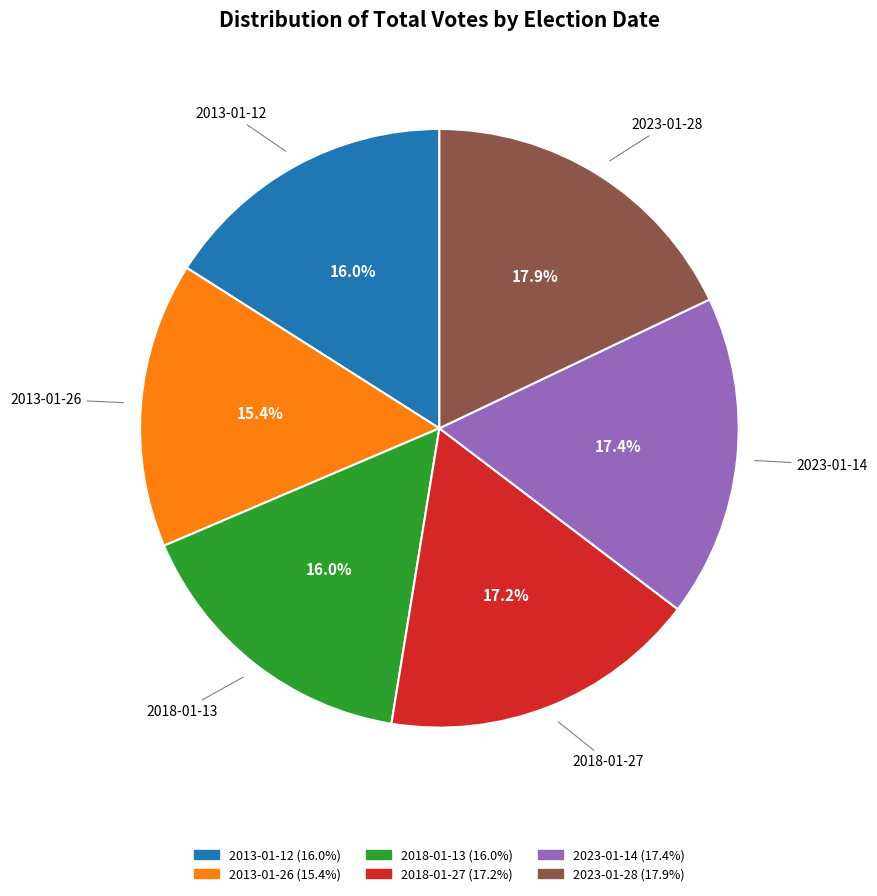

Is there a majority slice in this chart?

No